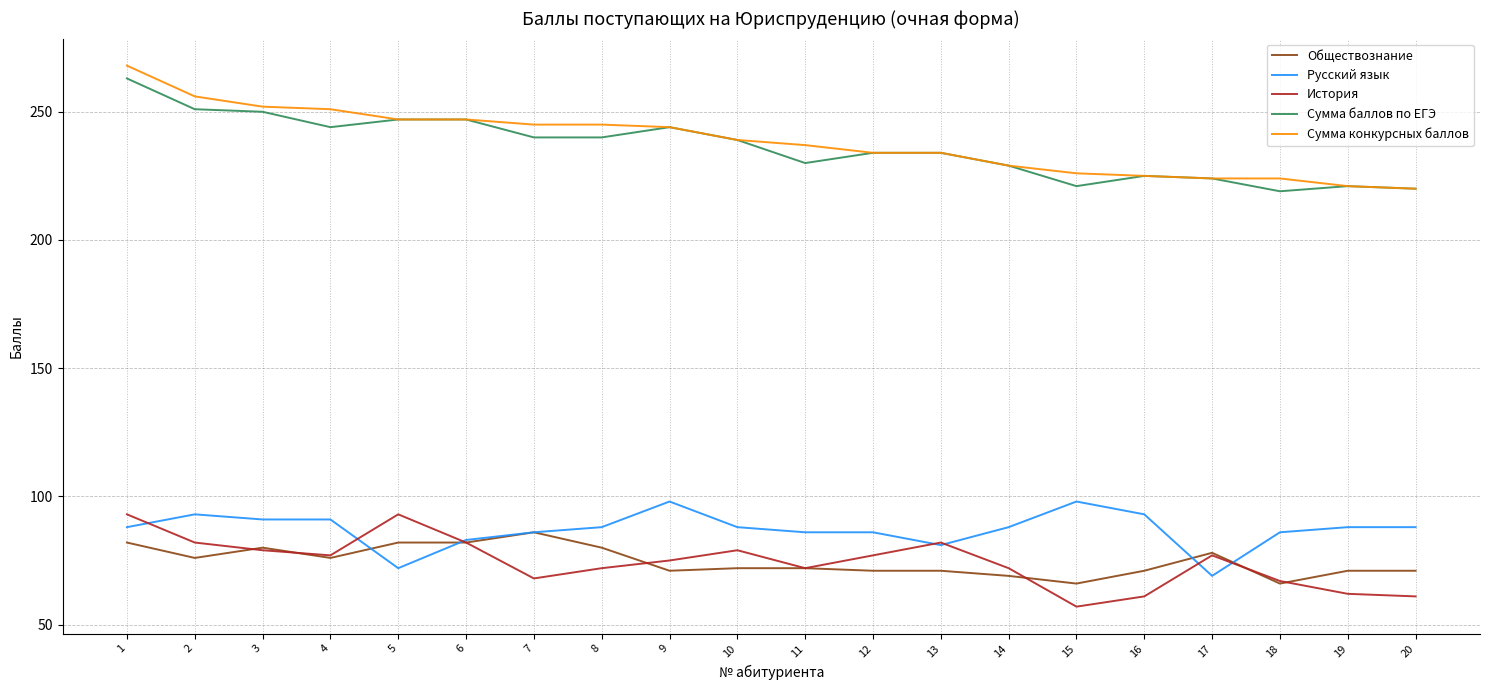

Does the chart display data point markers on the line(s)?

No